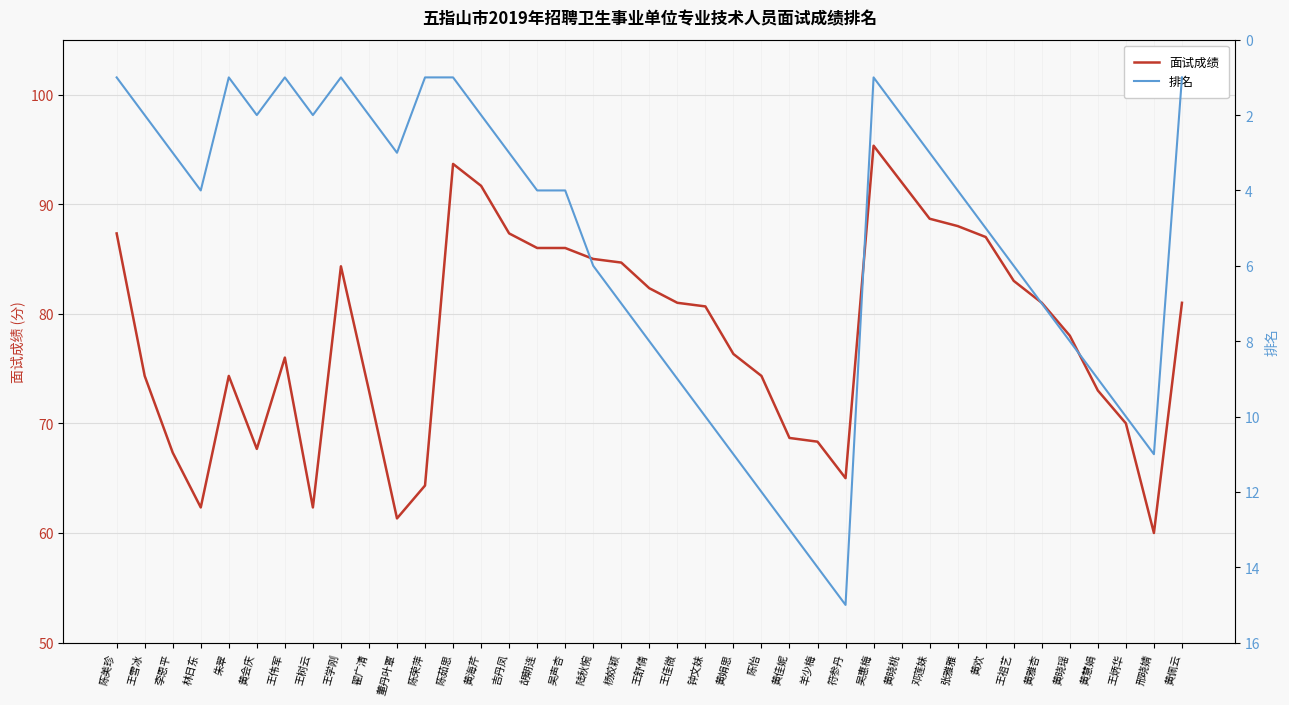

What position from the right is 李恩平?

37